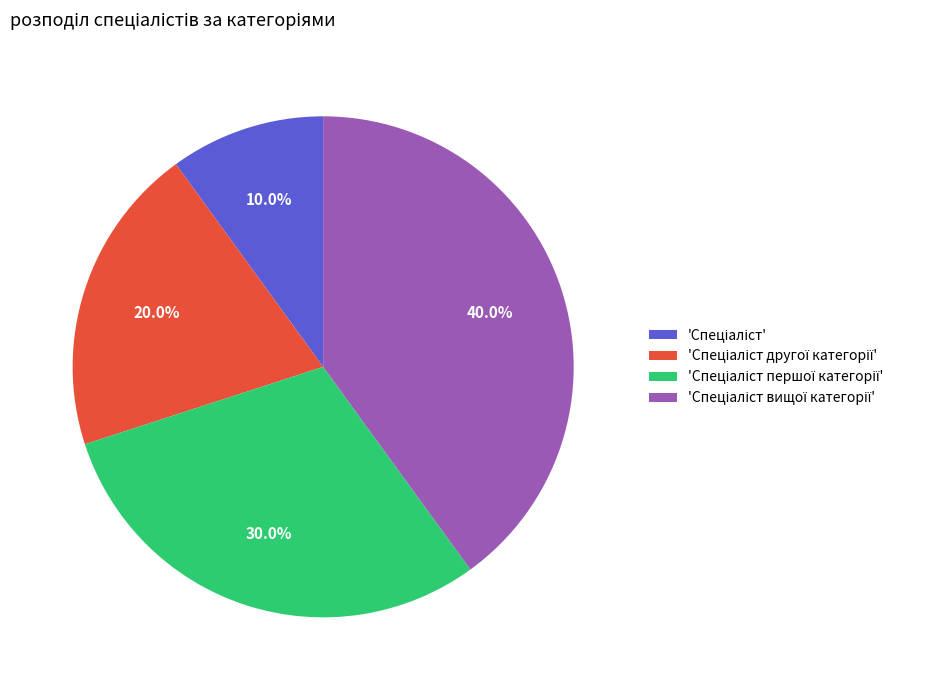

To the nearest percent, what is the average slice percentage?

25%